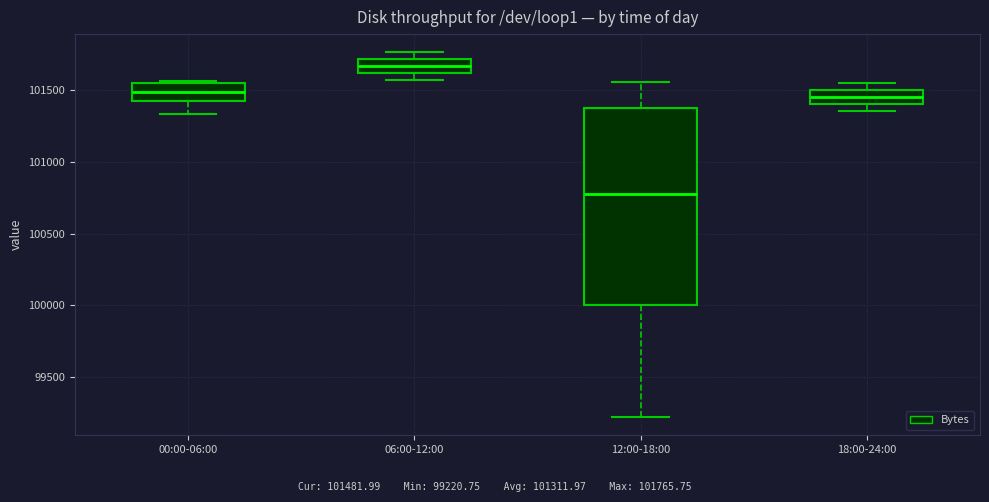

Which box is the tallest, from its lower edge to its upper edge?

12:00-18:00